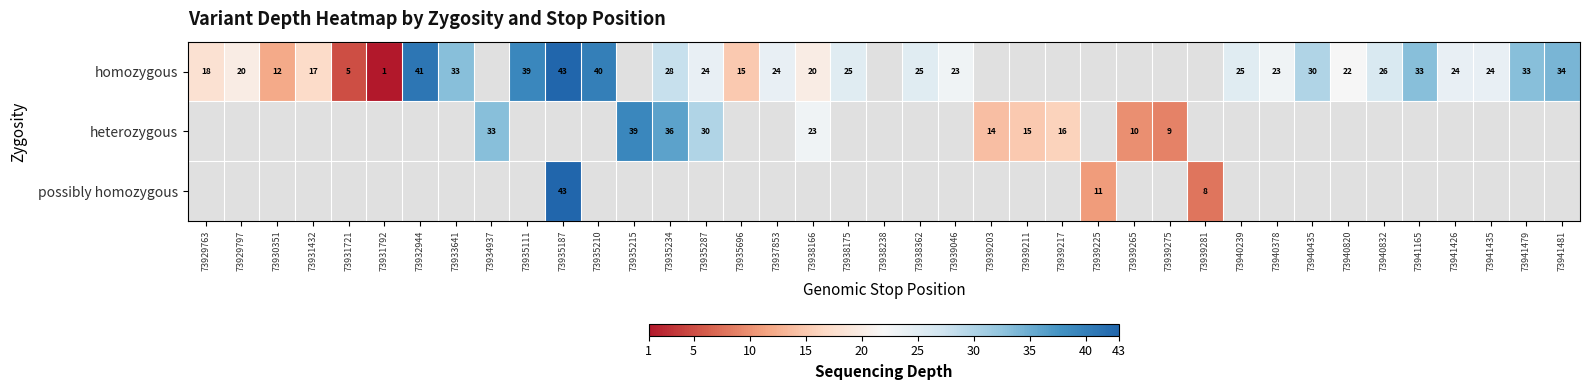

Is it true that homozygous equals 40 at 73938175?

False